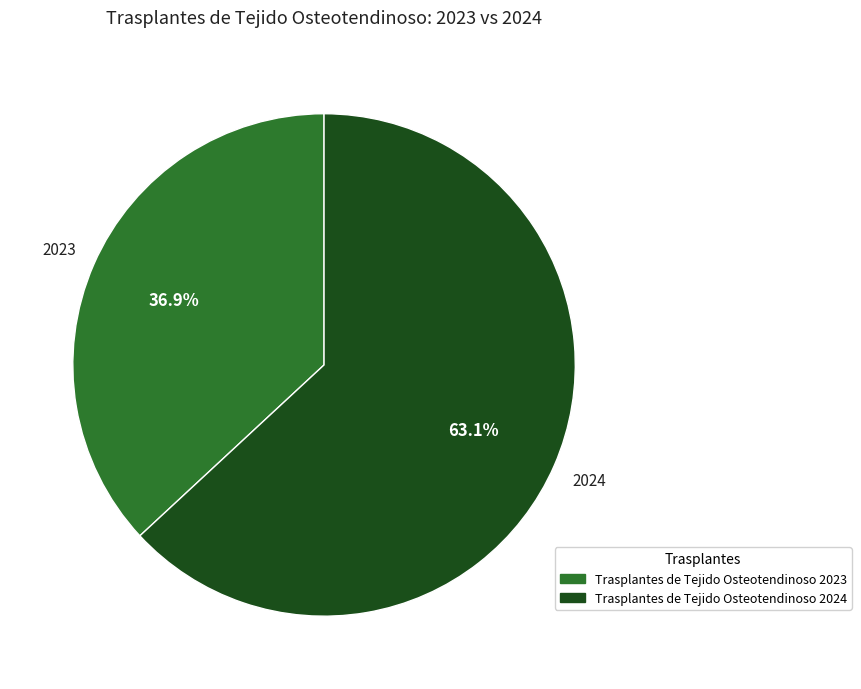

How much of the chart is everything except Trasplantes de Tejido Osteotendinoso 2024?

36.9%